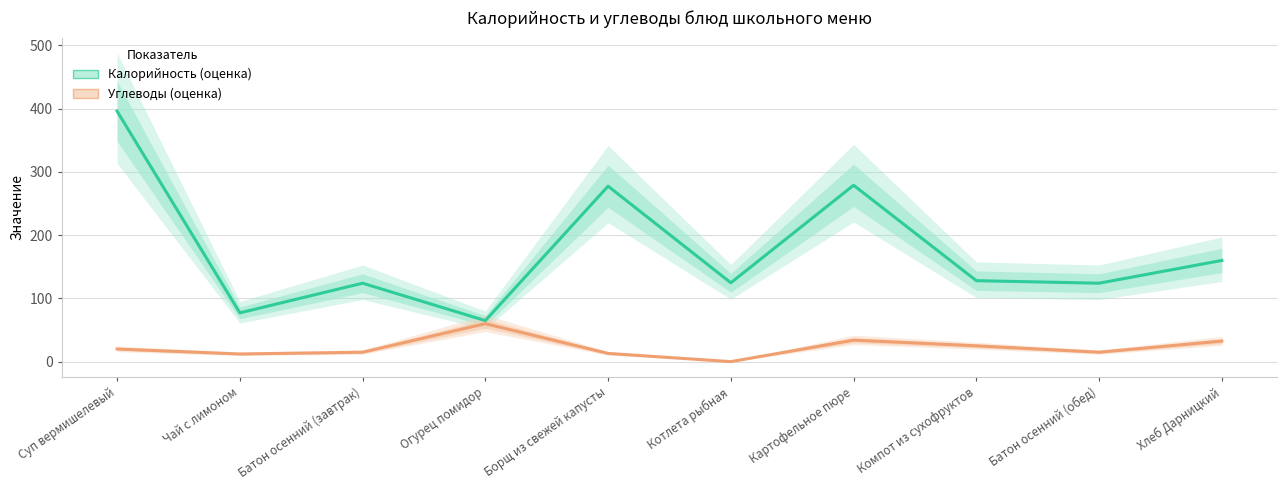

List the labels in order of Углеводы value, largest first.

Огурец помидор, Картофельное пюре, Хлеб Дарницкий, Компот из сухофруктов, Суп вермишелевый, Батон осенний (завтрак), Батон осенний (обед), Борщ из свежей капусты, Чай с лимоном, Котлета рыбная